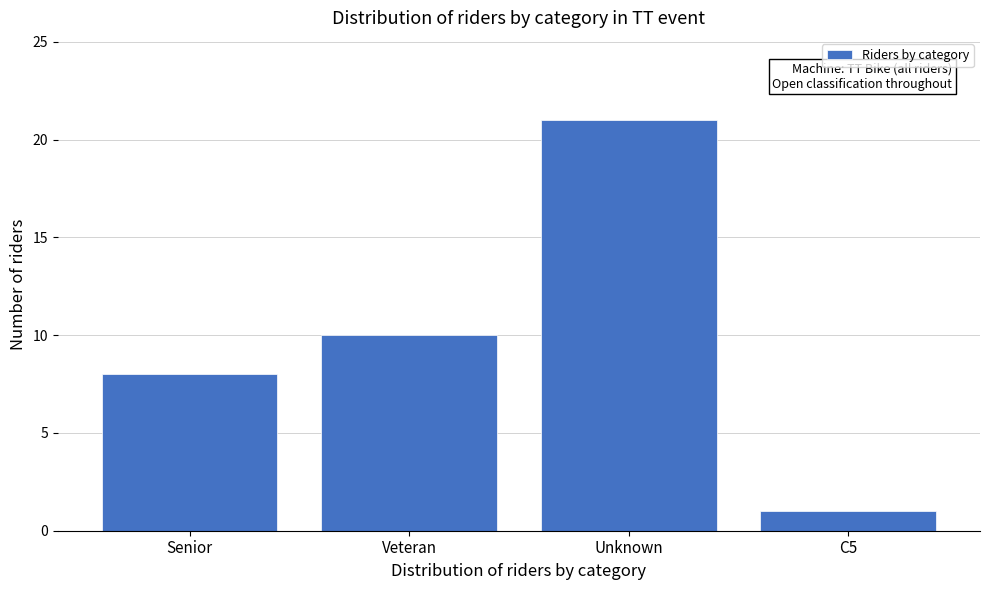

Reading left to right, list all the values displayed in this chart.

Senior=8	Veteran=10	Unknown=21	C5=1